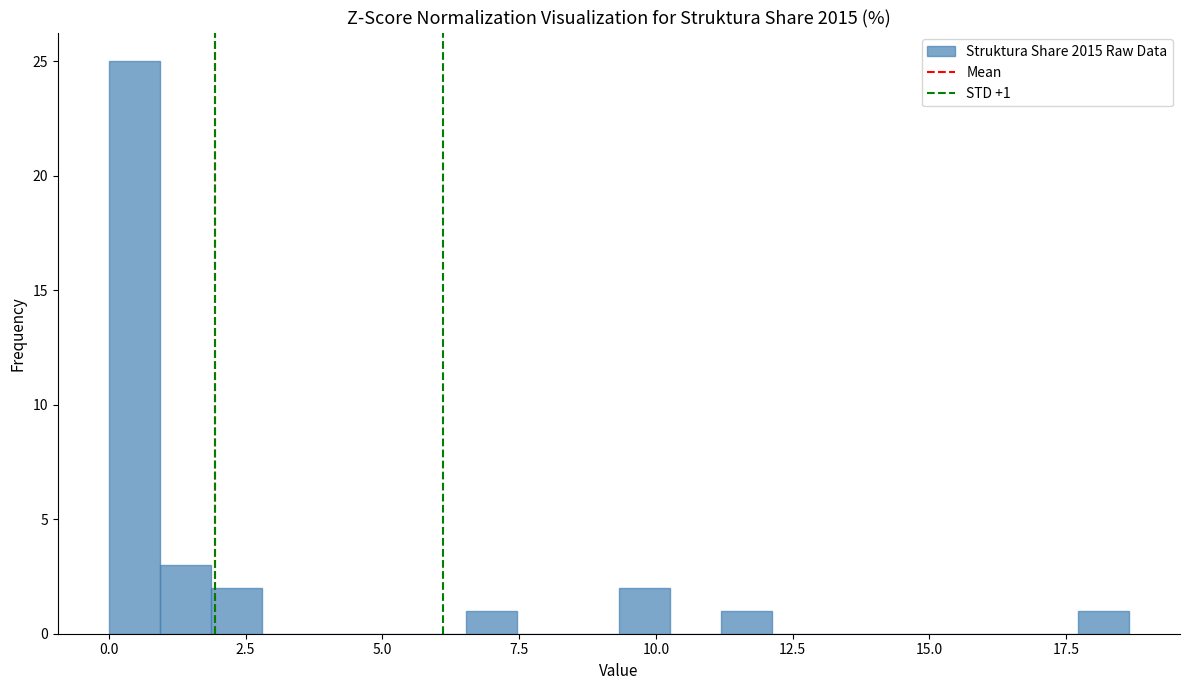

Read against the x-axis, roughly where is the centre of the tallest bar?

0.5